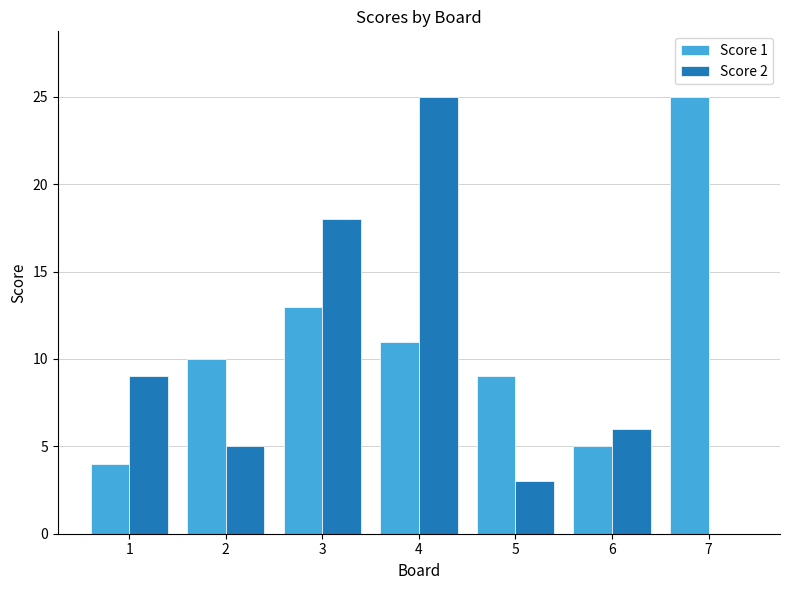

Reading left to right, list all the values displayed in this chart.

Score 1: 4	10	13	11	9	5	25
Score 2: 9	5	18	25	3	6	0